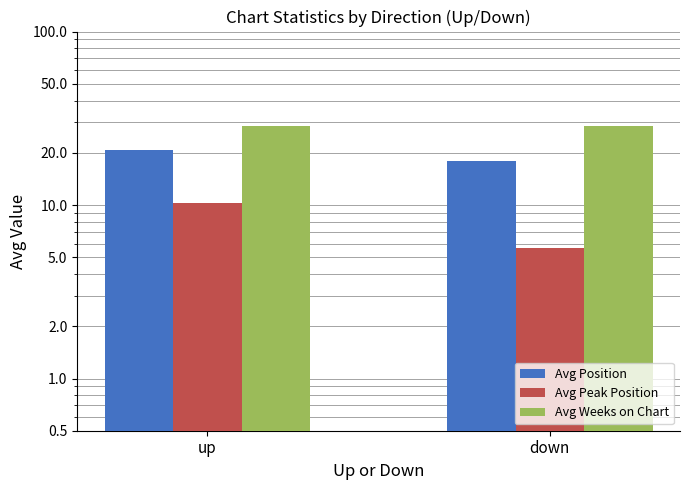

What is the sum of all Avg Weeks on Chart values?

57.1